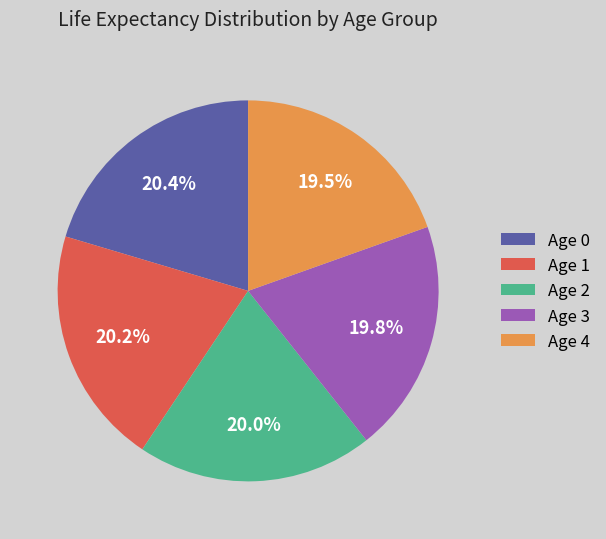

Approximately how many times larger is the value at Age 0 compared to Age 2?

1.0